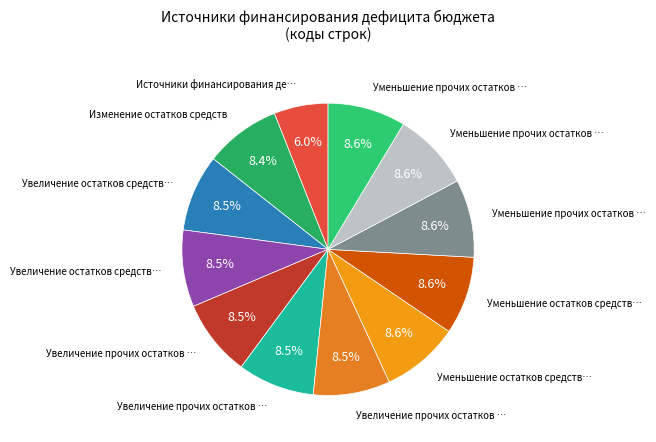

Count the number of slices in the pie.

12